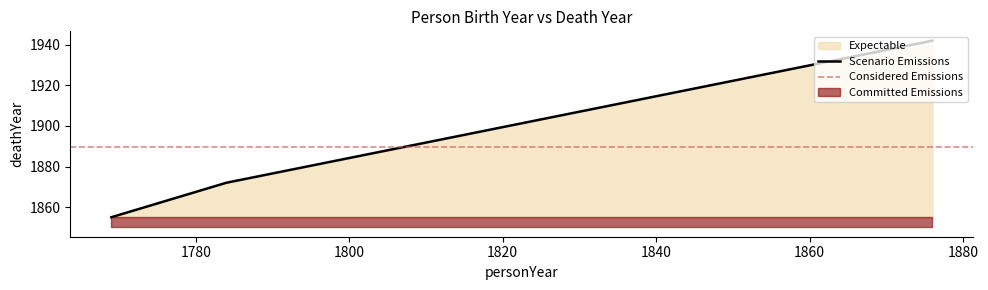

Which has a higher value, 1784 or 1876?

1876